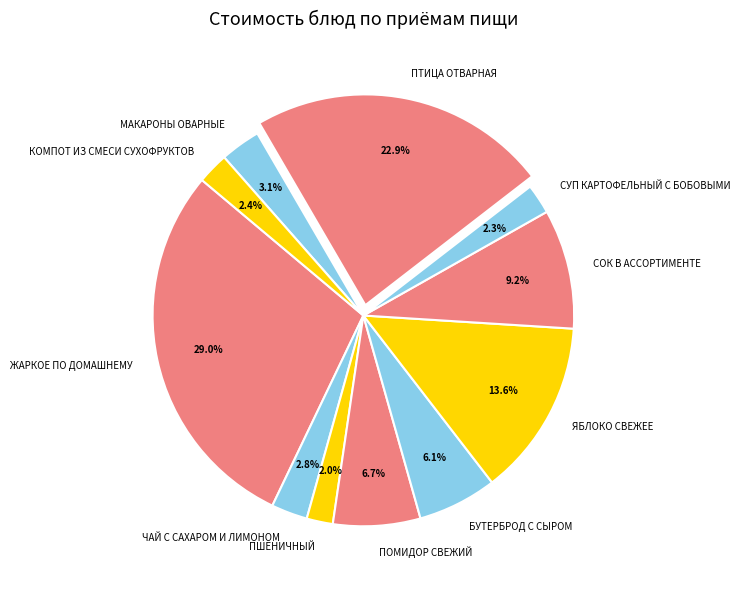

What is the total percentage of ЧАЙ С САХАРОМ И ЛИМОНОМ and СУП КАРТОФЕЛЬНЫЙ С БОБОВЫМИ?

5.1%